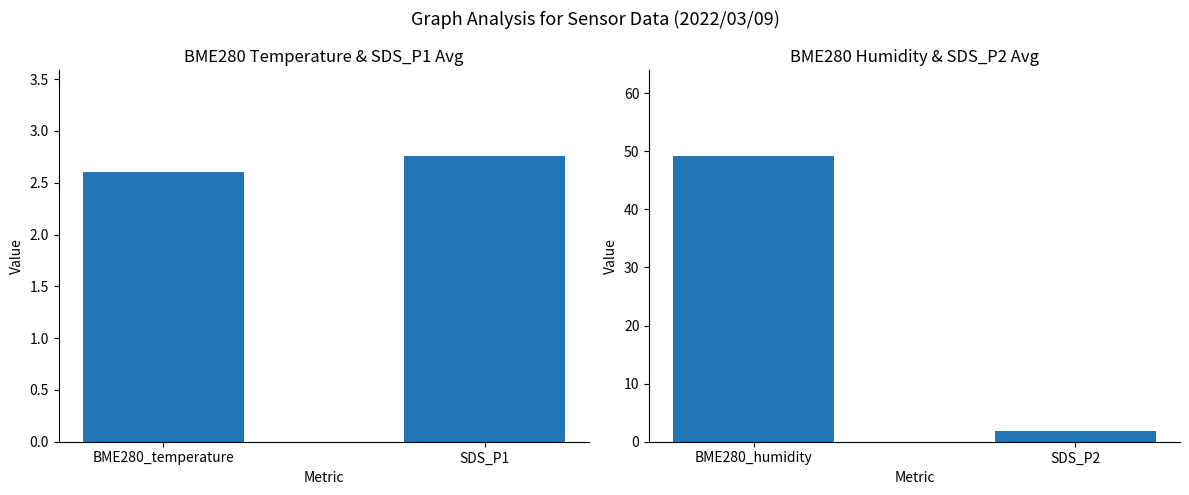

Is the value of BME280_temperature & SDS_P1 at SDS_P1 greater than the value of BME280_humidity & SDS_P2 at SDS_P1?

Yes